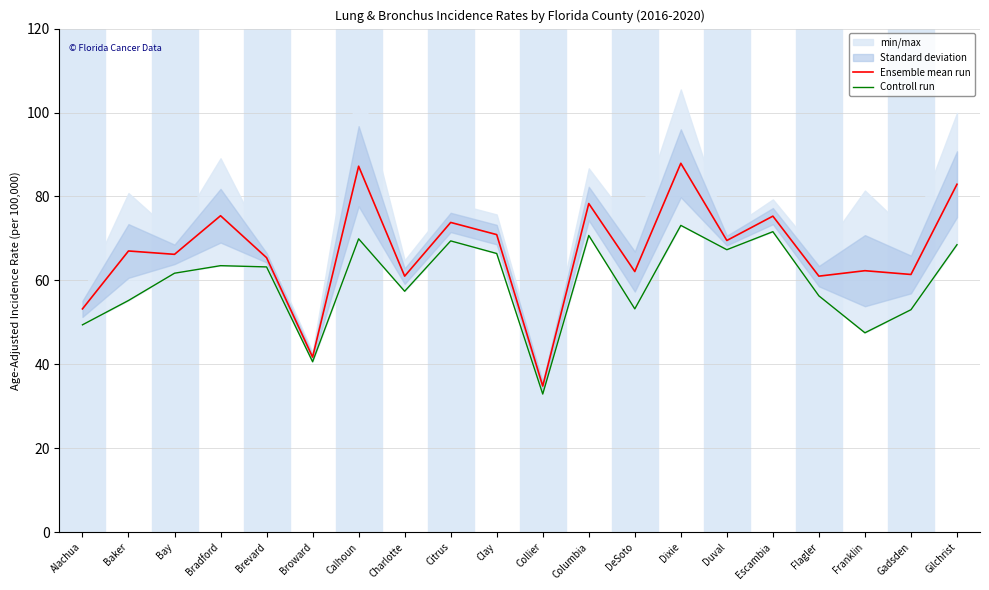

Where is Ensemble mean run nearest to the value 61?

Charlotte